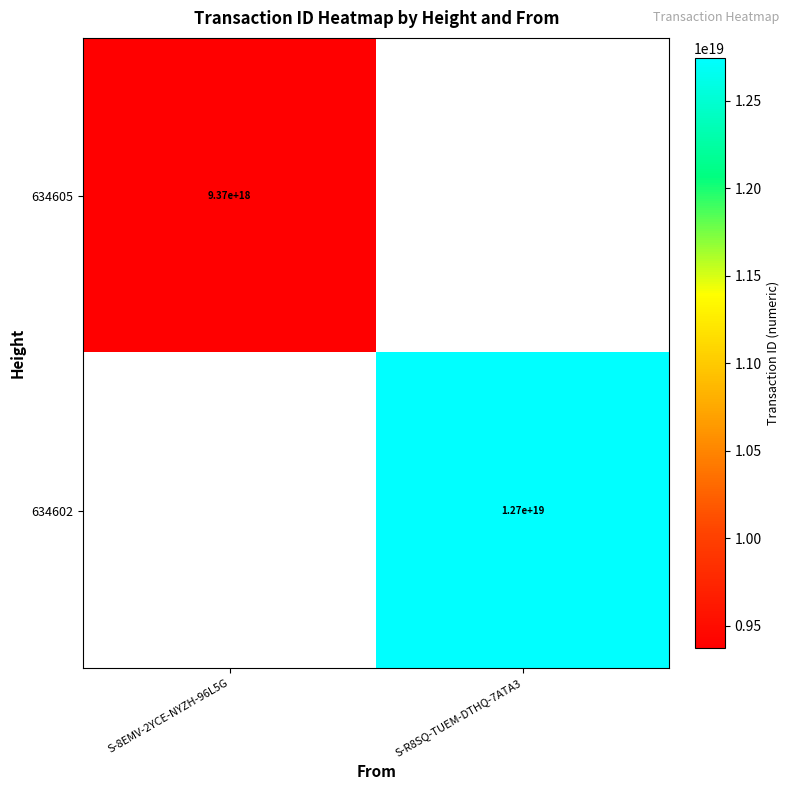

The 634605 series shows 9370000000000000000 at S-8EMV-2YCE-NYZH-96L5G. True or false?

True